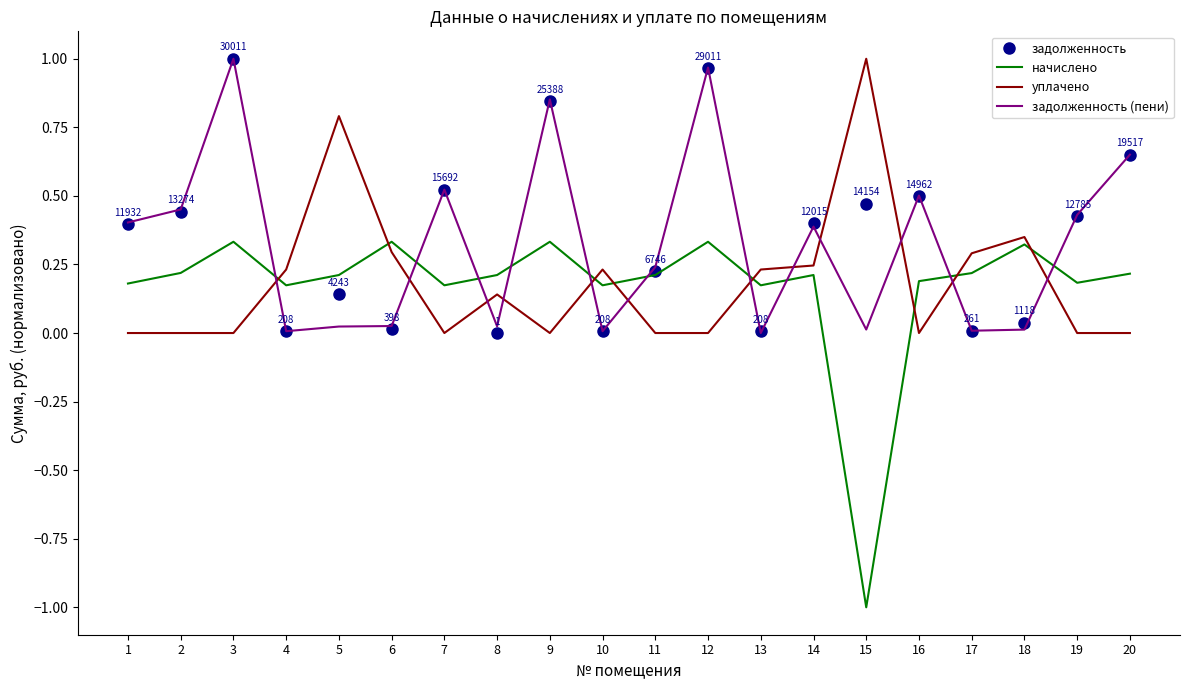

What is the minimum value shown in the chart?

-1.0